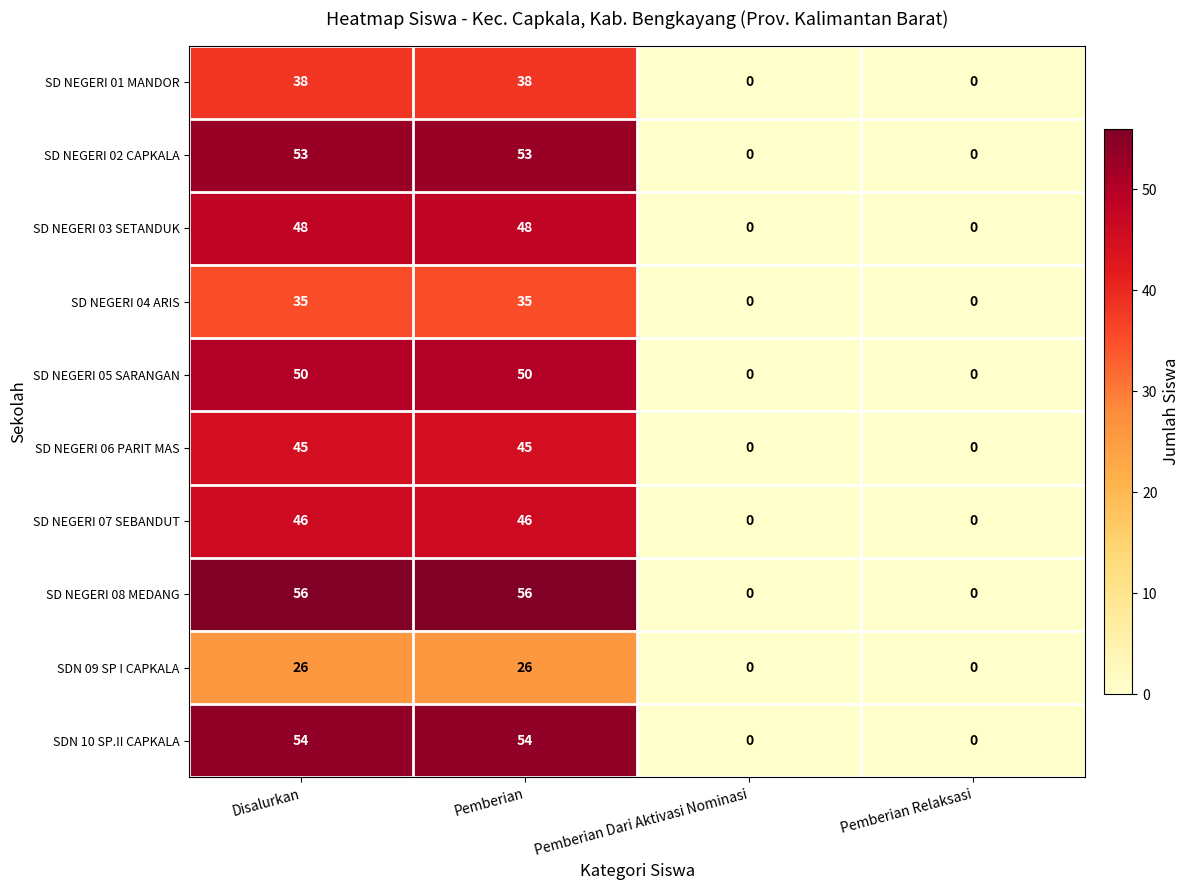

The value of SDN 09 SP I CAPKALA at Disalurkan is 26. True or false?

True